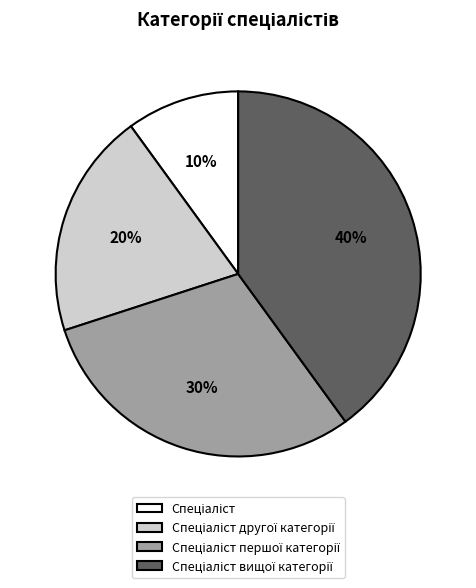

Is there any slice that represents more than half of the pie?

No